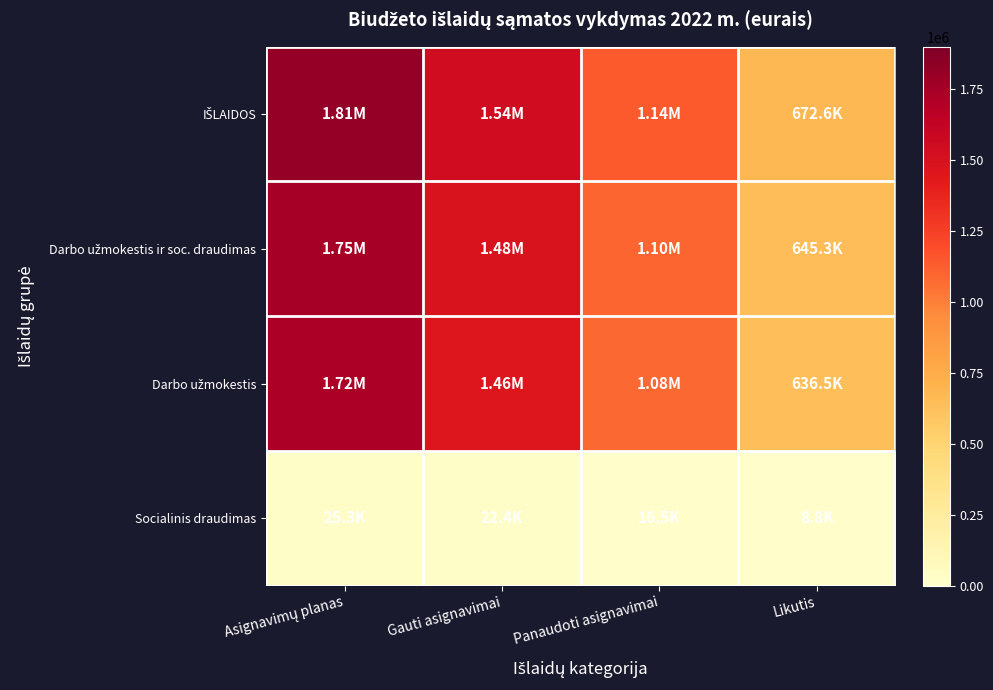

List the series in order of their peak value, lowest first.

Socialinis draudimas, Darbo užmokestis, Darbo užmokestis ir soc. draudimas, IŠLAIDOS